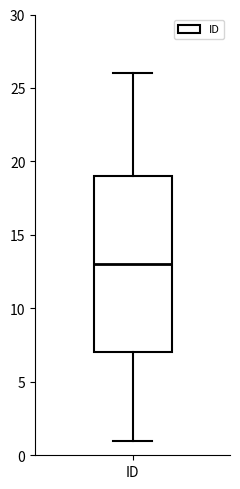

Where is the lower edge of the box for ID on the y-axis? The values are not printed on the chart, so give them approximately, as read against the axis.

7